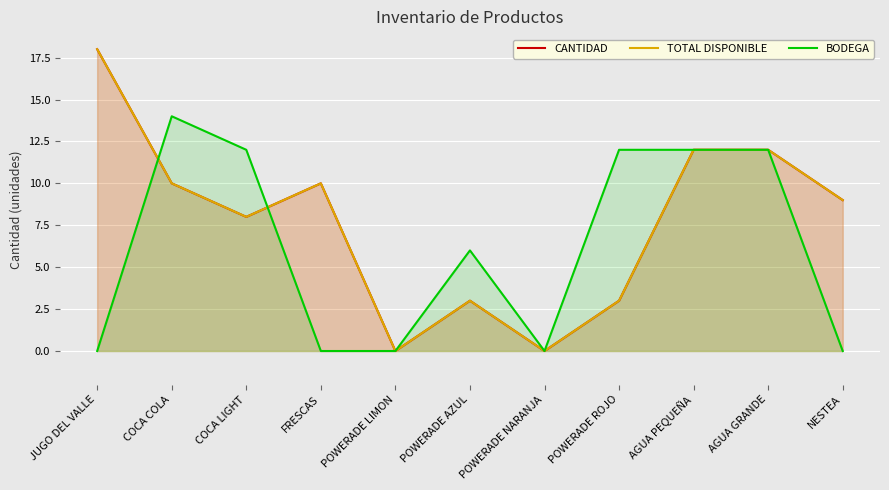

What is the greatest value displayed?

18